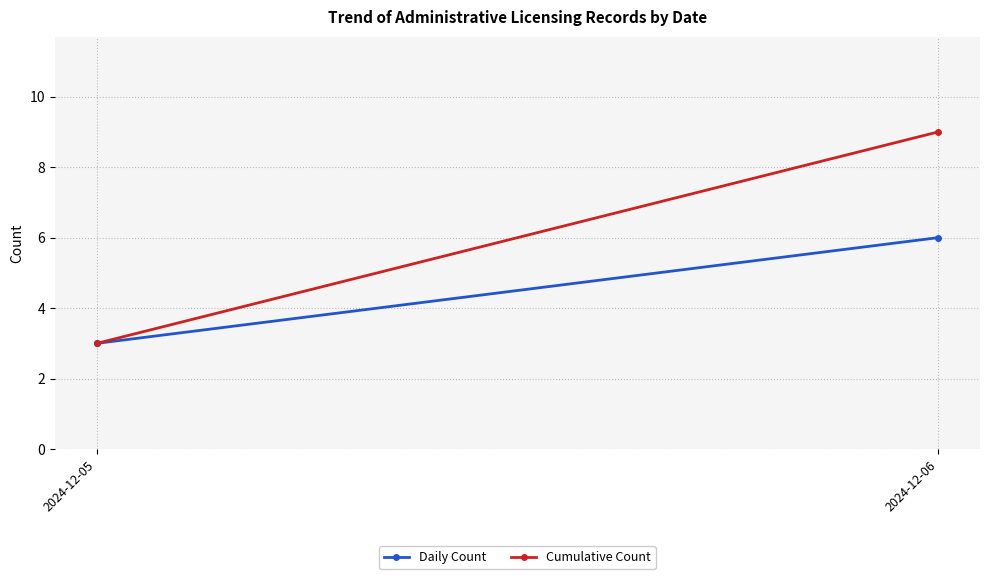

At which category is the sum across all series the highest?

2024-12-06